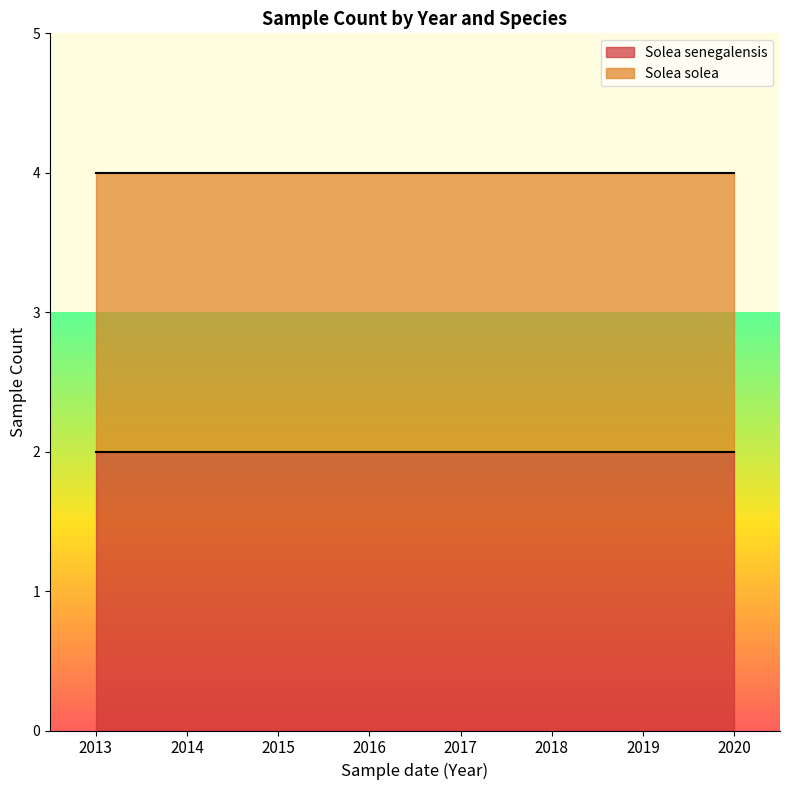

True or false: Solea senegalensis and Solea solea cross at least once.

False